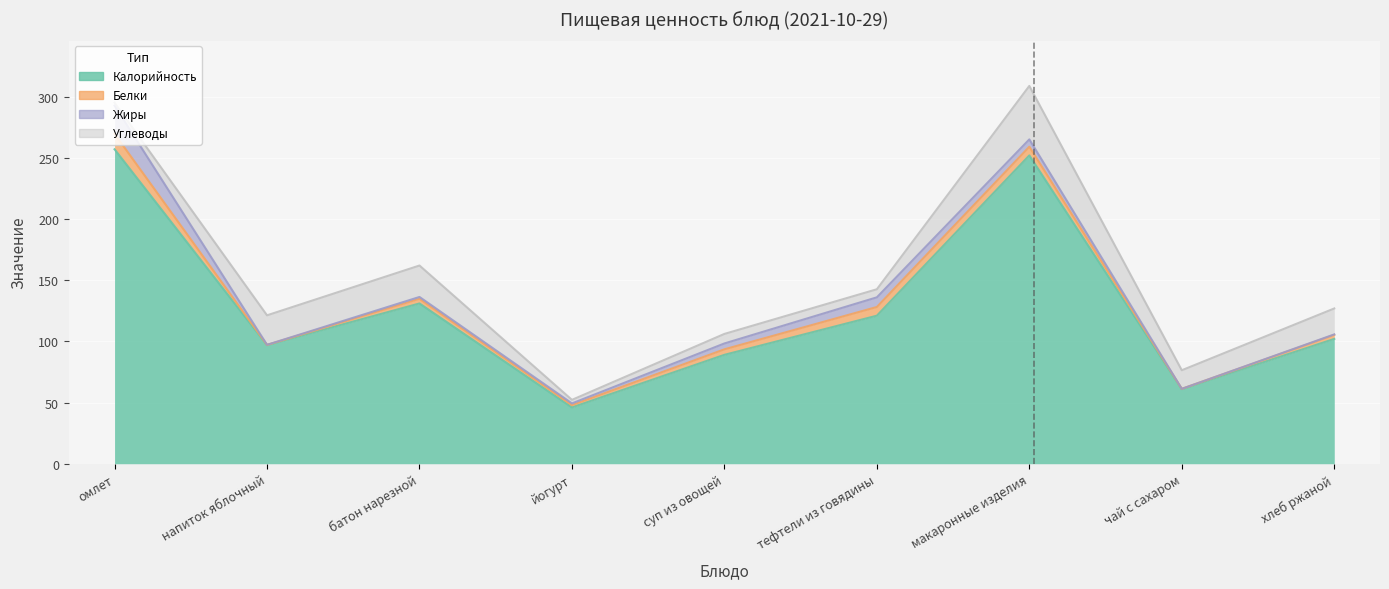

What is the difference between the Углеводы values at батон нарезной and чай с сахаром?

10.5